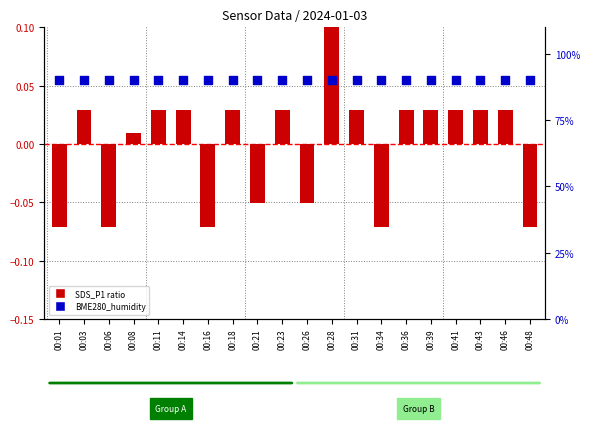

Which series contains the highest Y value?

BME280_humidity